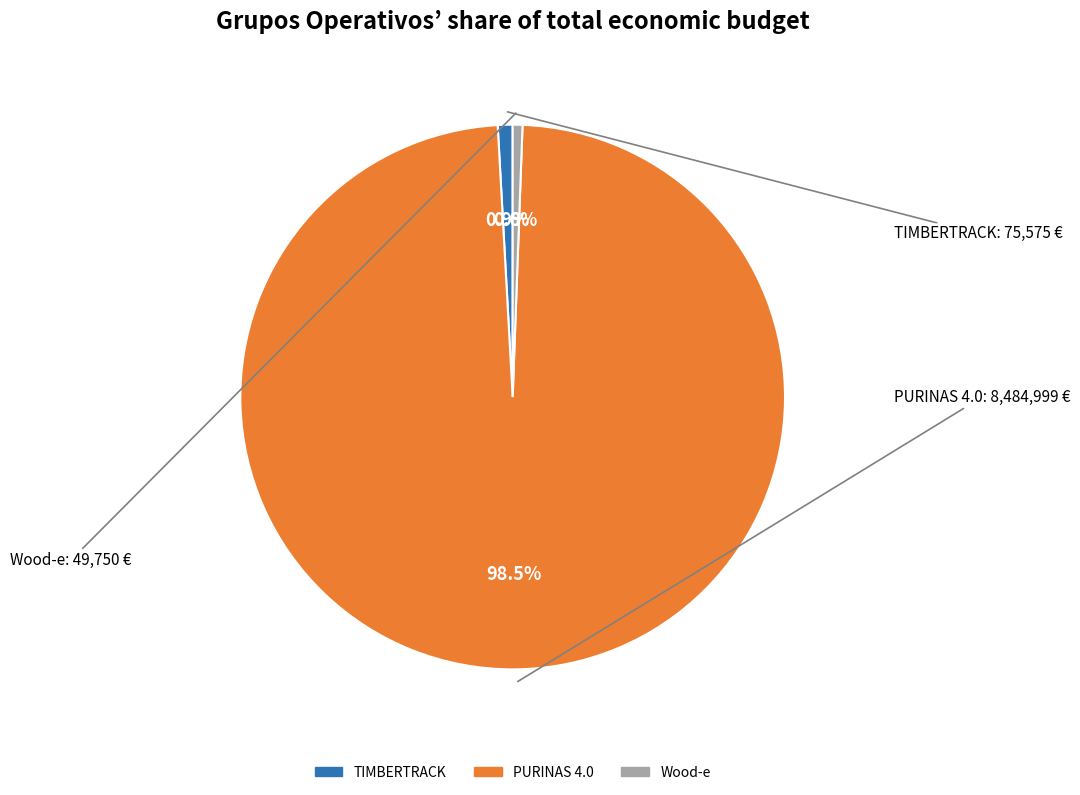

Does TIMBERTRACK account for over 50% of the chart?

No